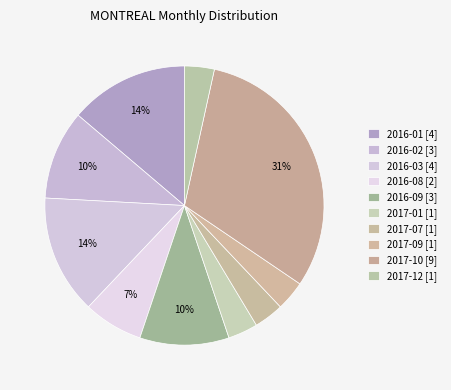

Does 2017-07 represent more than half of the total?

No